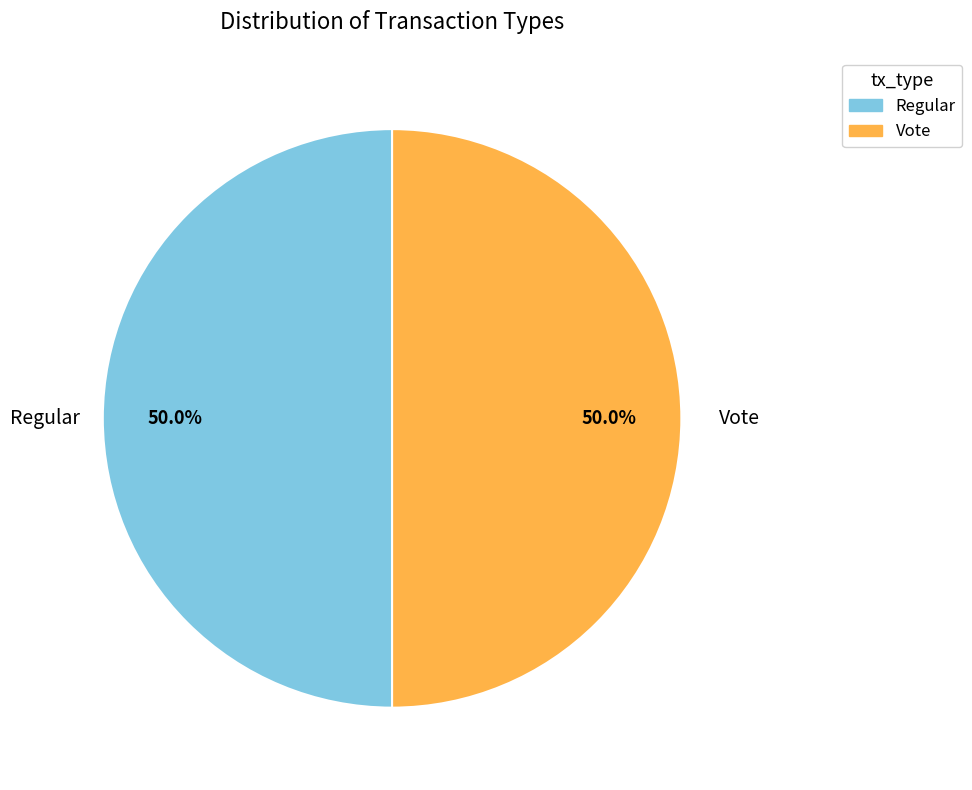

To the nearest percent, what is the difference between the Vote and Regular slice percentages?

0%